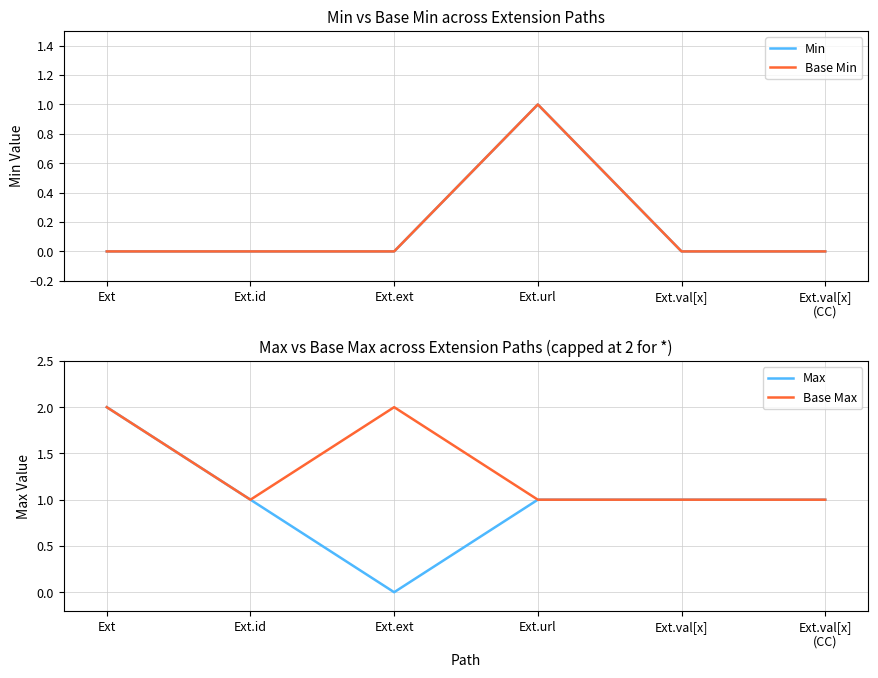

Rank the series at Ext from lowest to highest value.

Min, Base Min, Max, Base Max